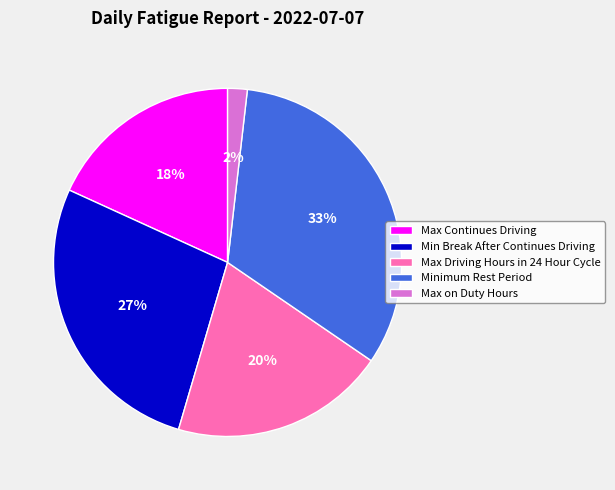

Is Max on Duty Hours the majority of the pie?

No